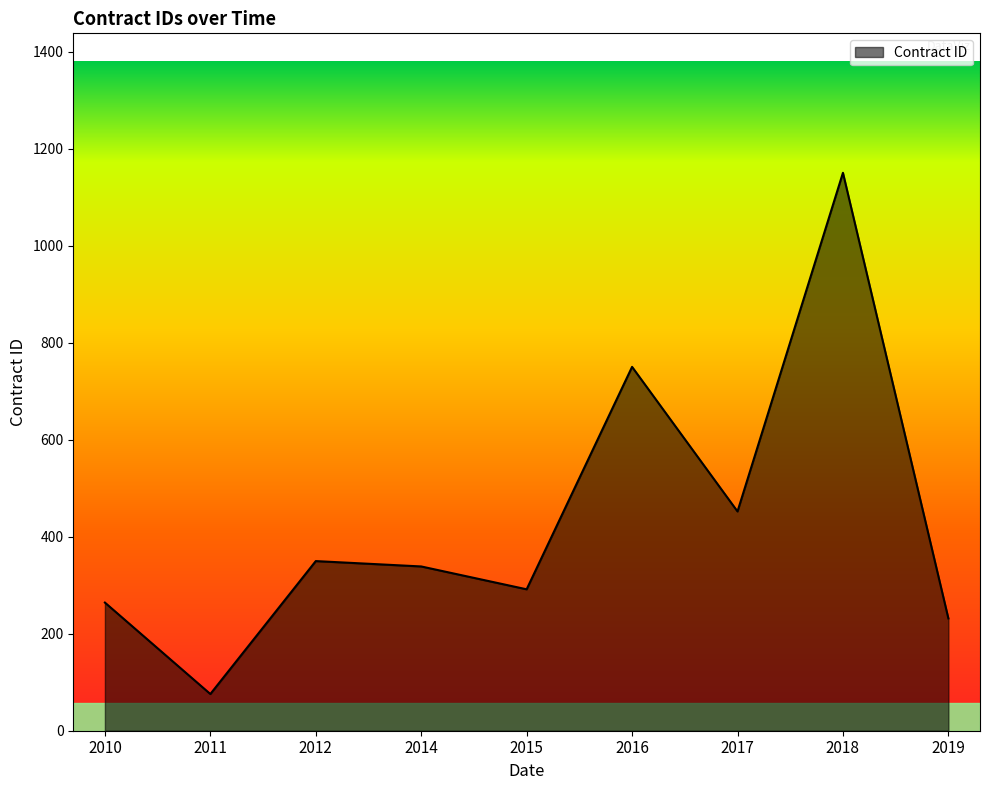

How many series are shown in this chart?

1